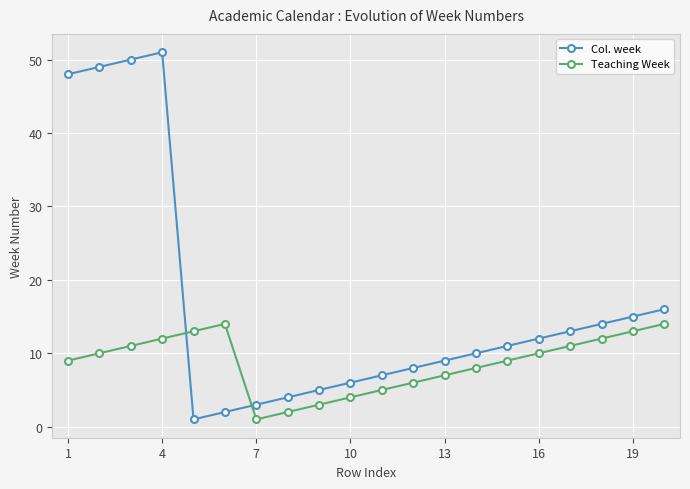

What are all the series names shown in the legend?

Col. week, Teaching Week